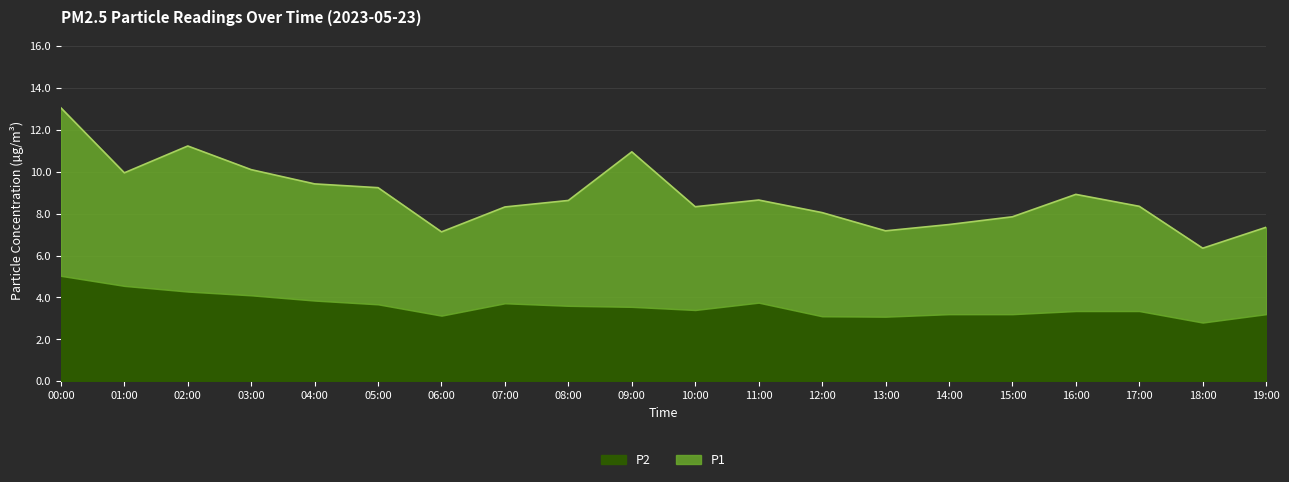

True or false: P1 and P2 intersect in this chart.

False